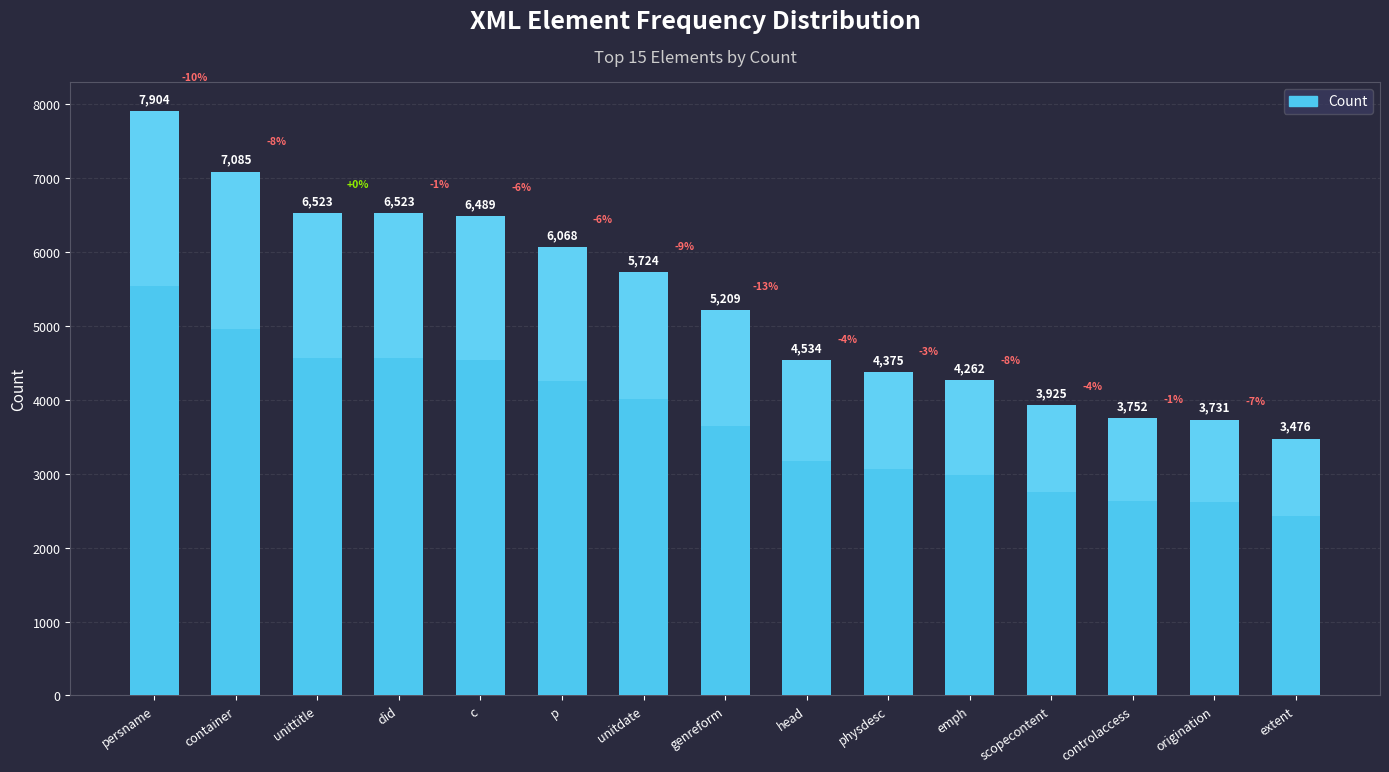

Does the chart contain stacked bars?

No